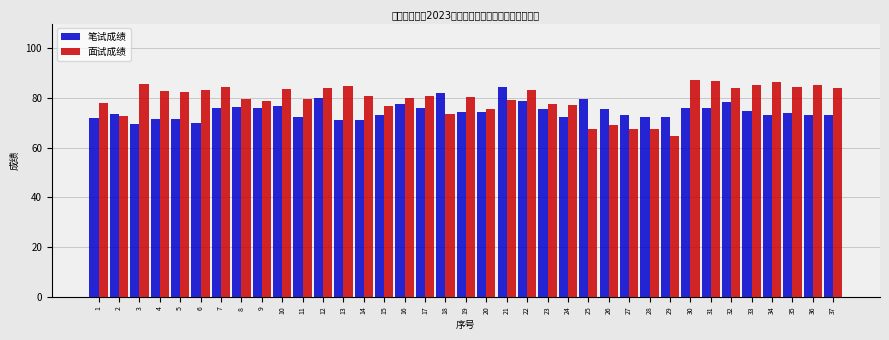

What are all the series names shown in the legend?

笔试成绩, 面试成绩